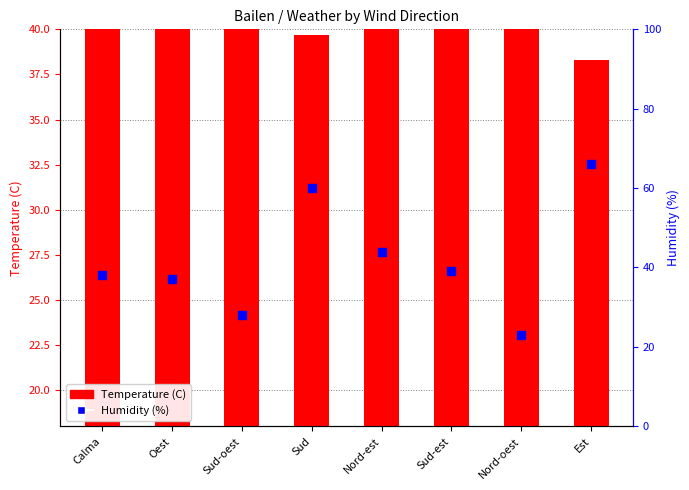

Is the value of Temperature (C) at Nord-est greater than the value of Humidity (%) at Oest?

No